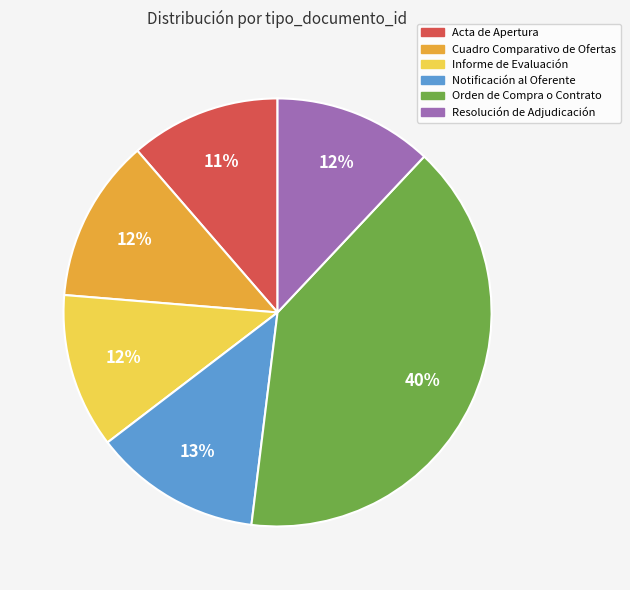

What is the largest slice in the pie chart?

Orden de Compra o Contrato